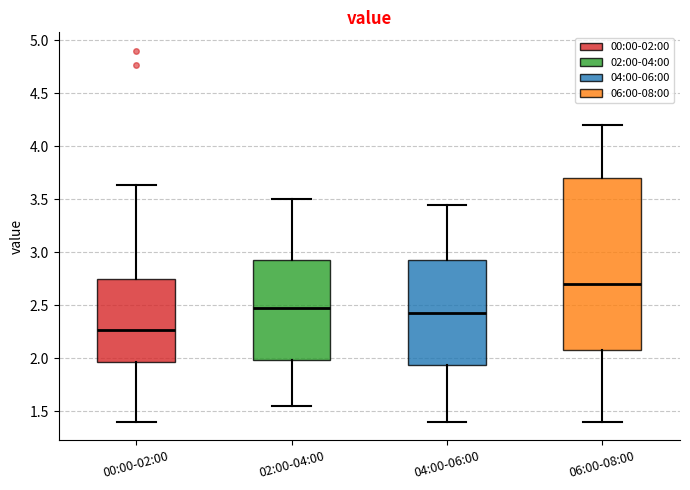

Comparing the boxes themselves (not the whiskers), which one is the tallest?

06:00-08:00